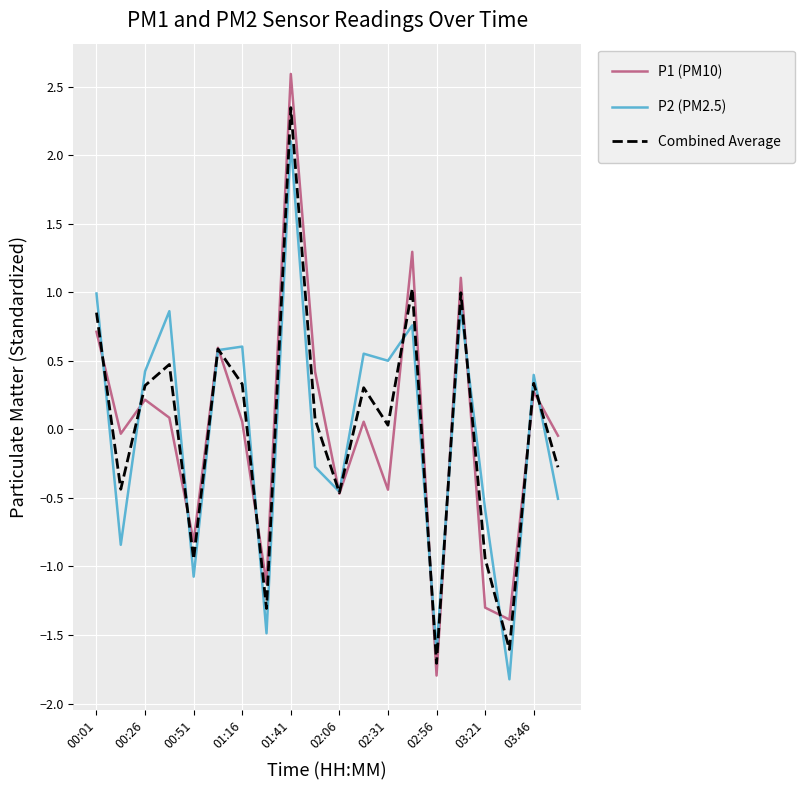

Which series has the largest range (max minus min)?

P1 (PM10)